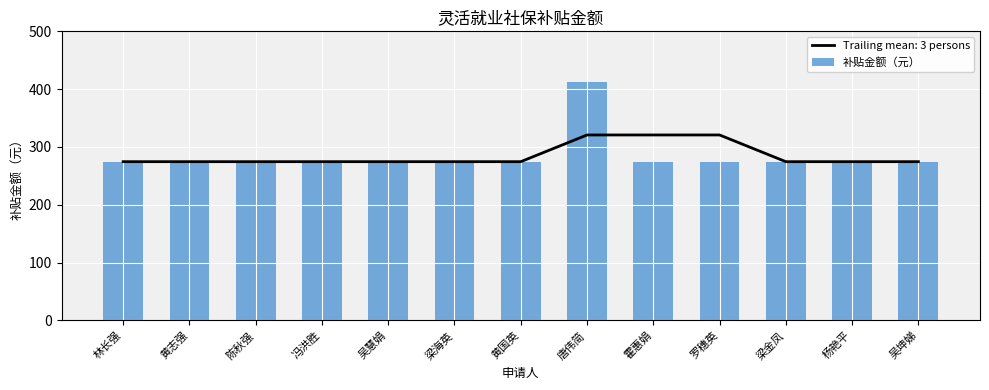

What is the label of the 12th bar from the right?

黄志强